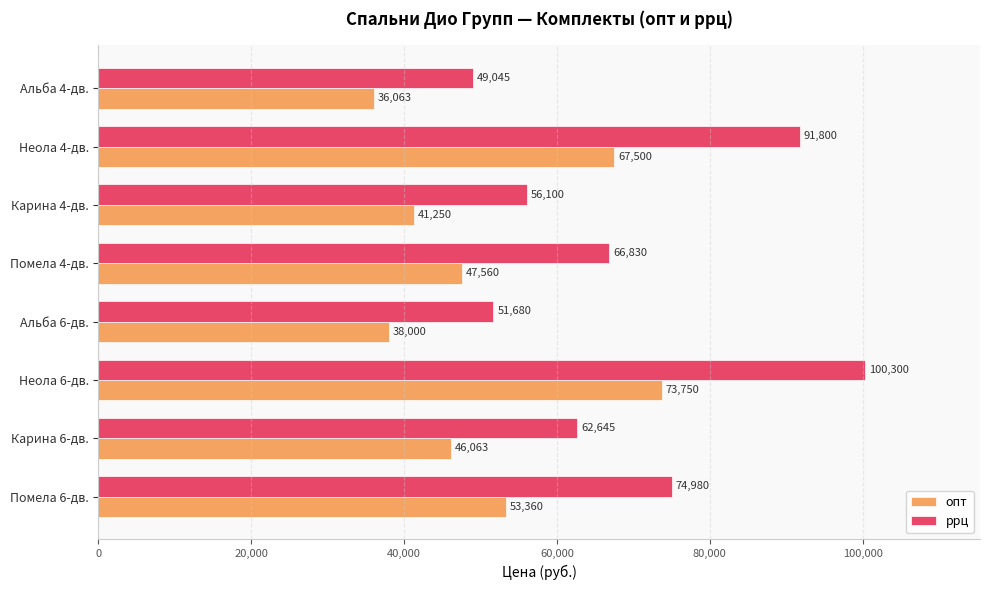

How many data points in ррц are less than 66830?

4